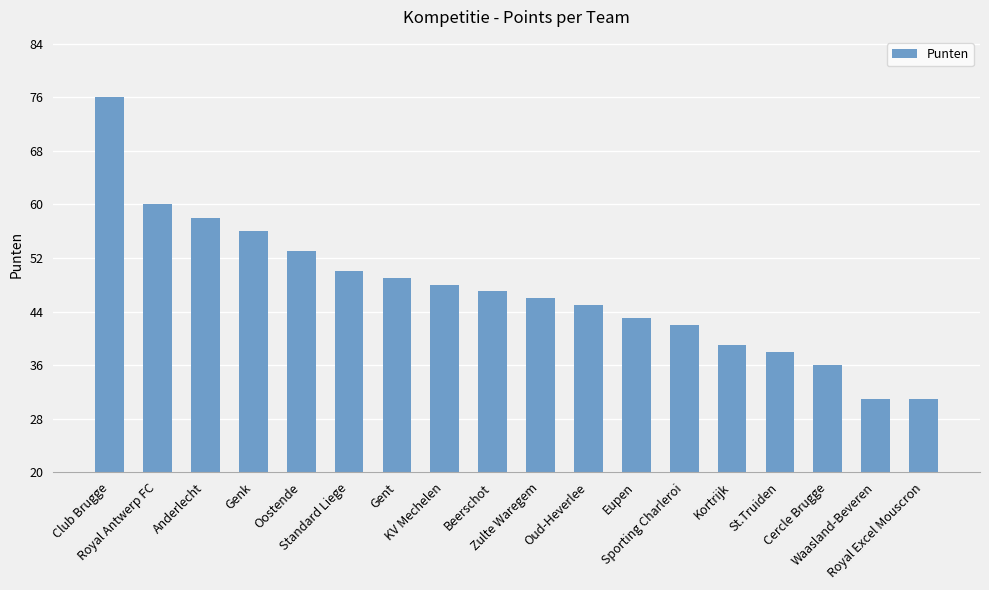

How many bars are there in total?

18